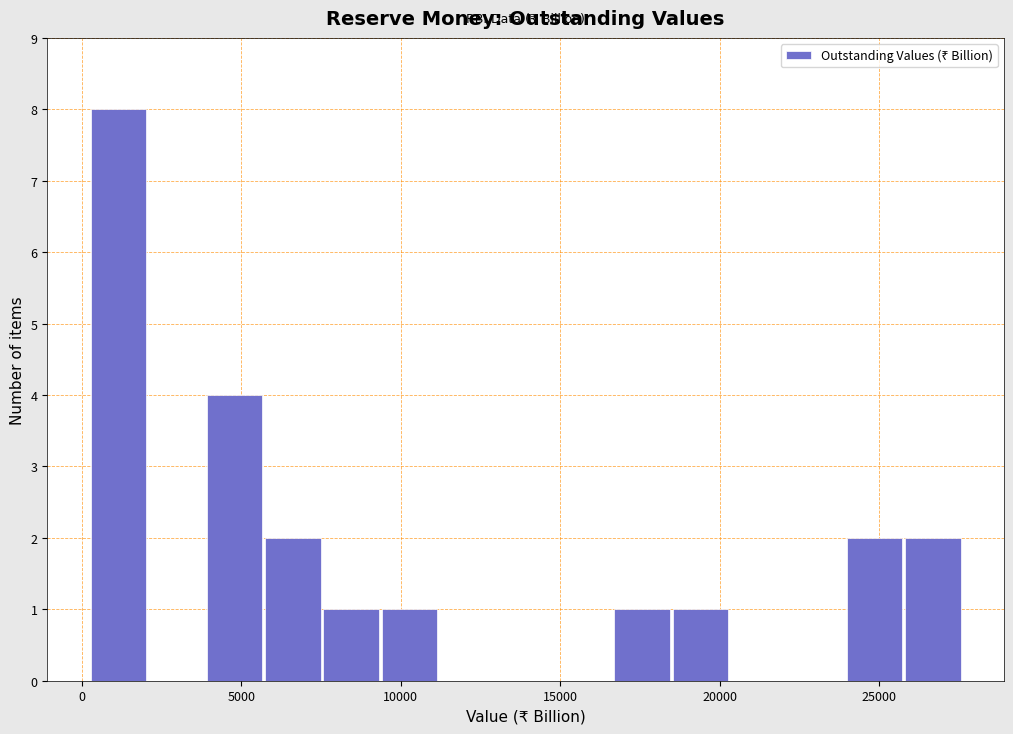

Read against the x-axis, roughly where is the centre of the tallest bar?

1000